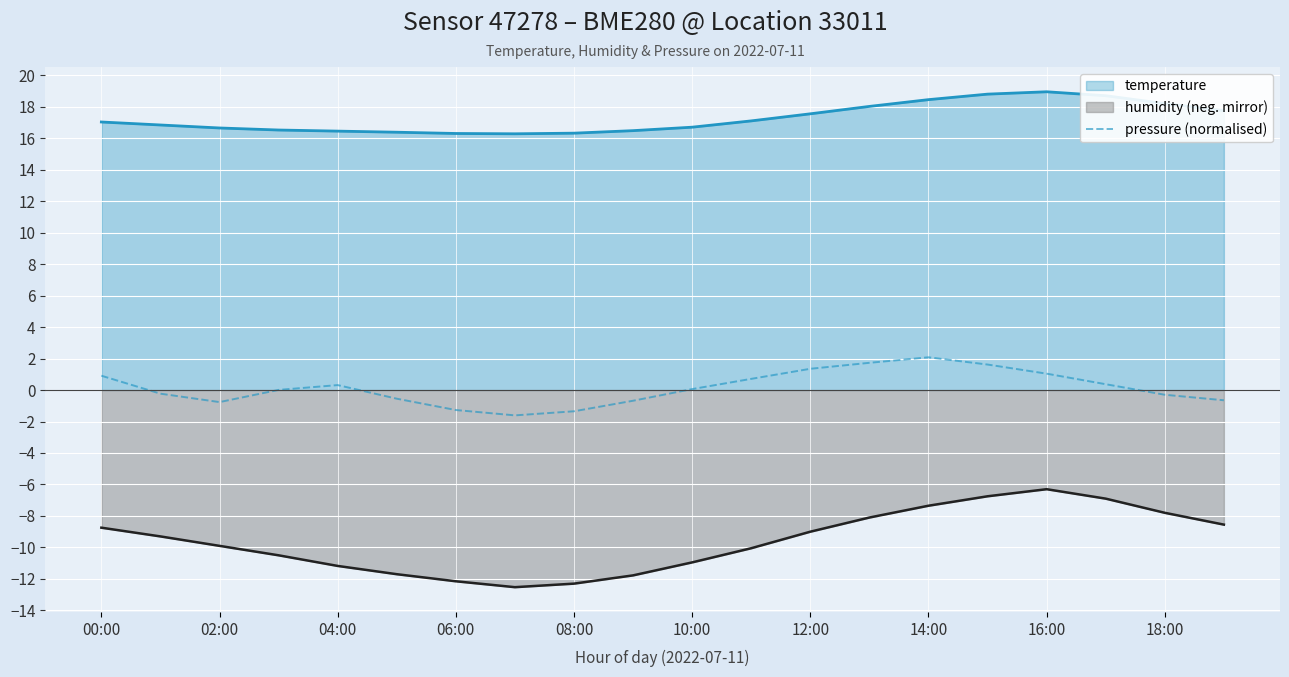

True or false: there are more than 2 points higher than both neighbors.

False